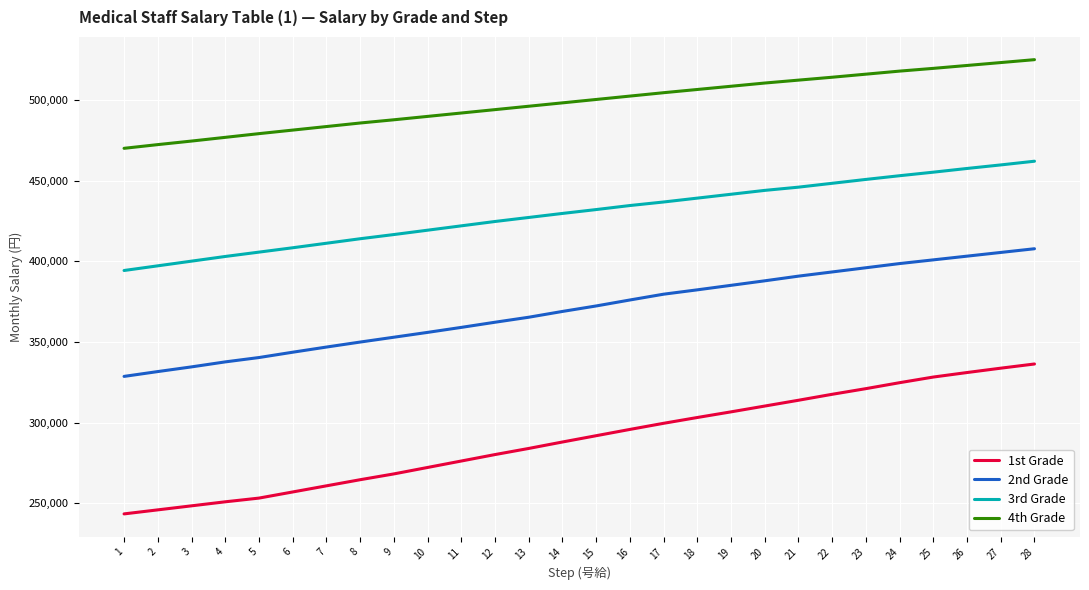

Rank the series by their average value, from lowest to highest.

1st Grade, 2nd Grade, 3rd Grade, 4th Grade